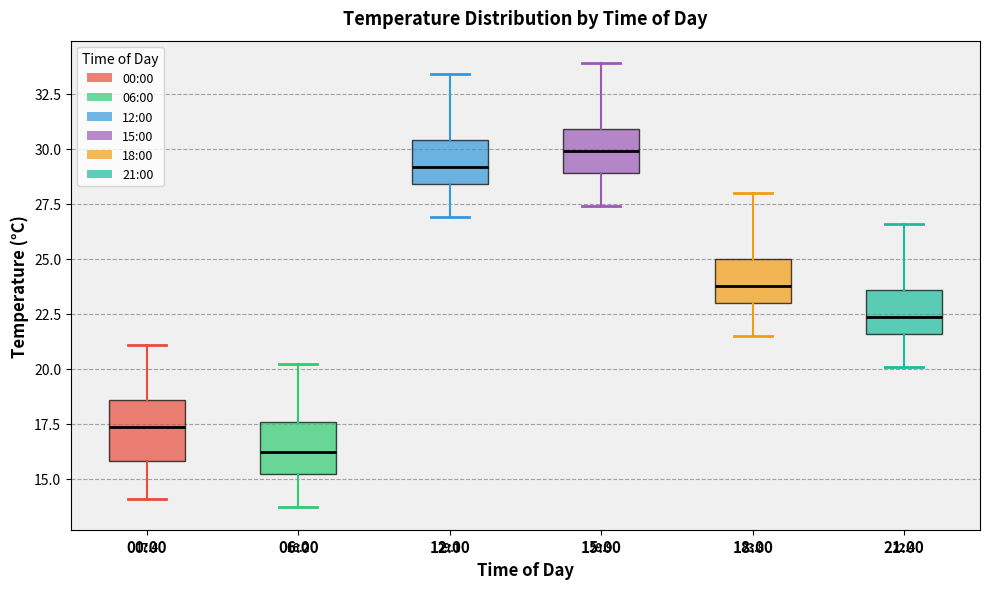

Which box's median line is the lowest?

06:00